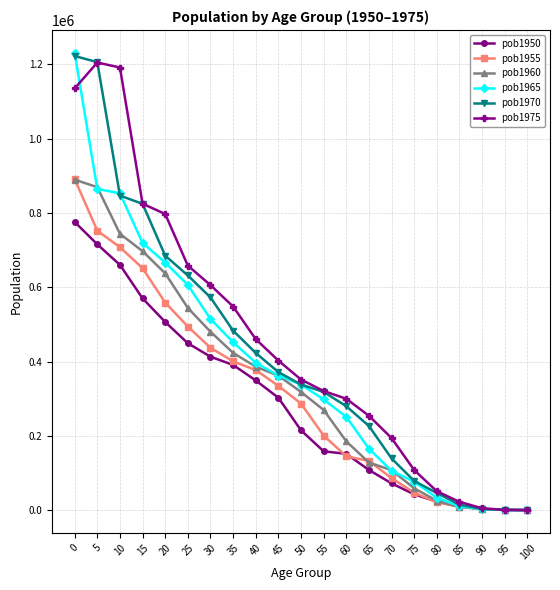

What is the lowest value of the pob1955 series?

154